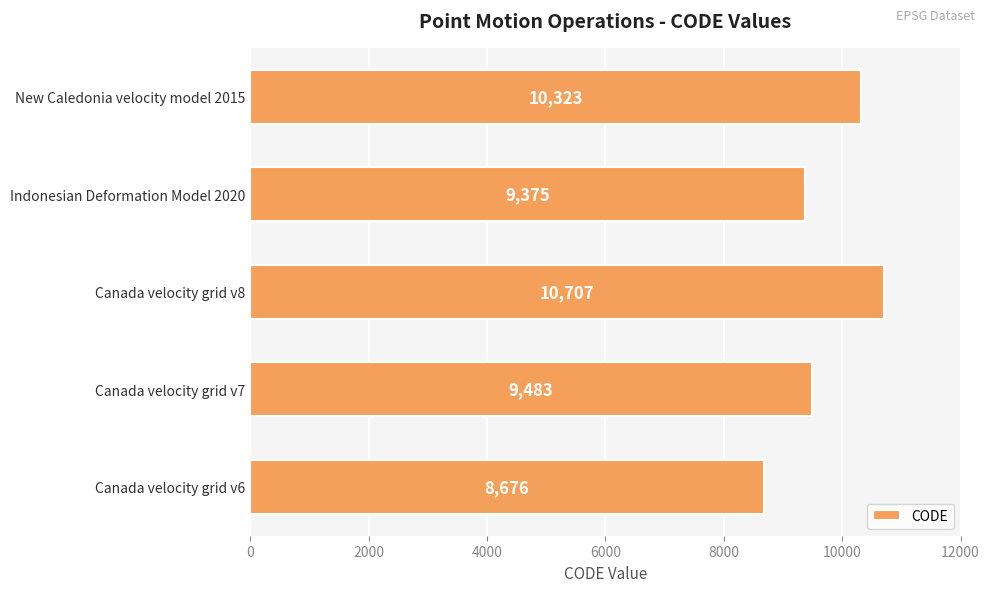

What is the sum of all values?

48564